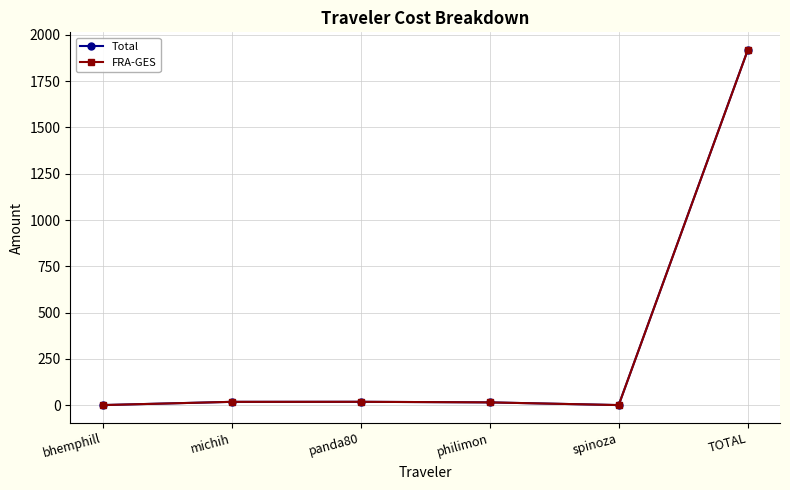

Which label corresponds to the largest value in the chart?

TOTAL